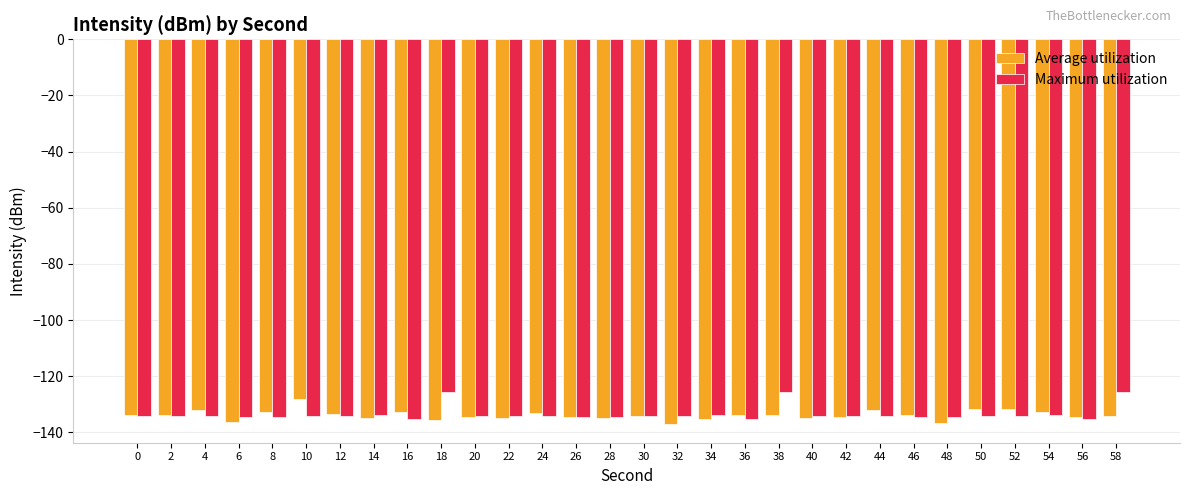

Count the number of data series in this chart.

2